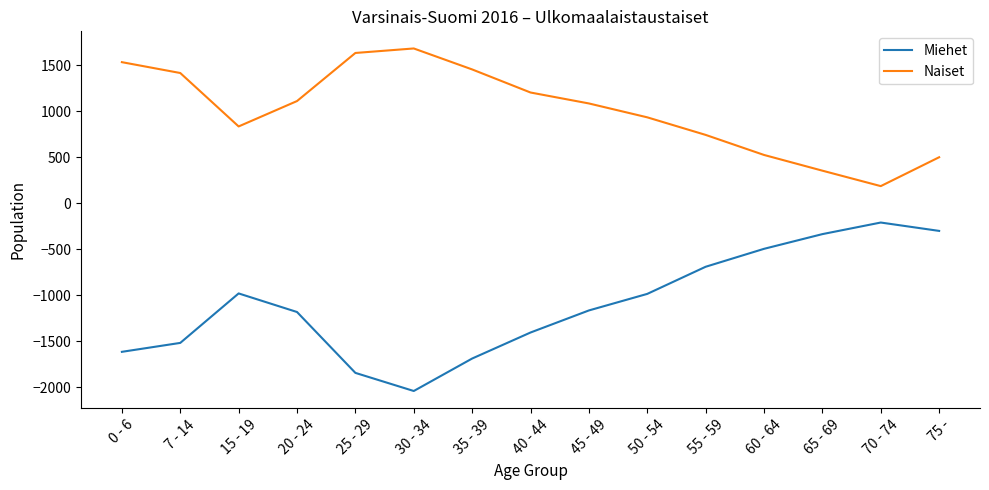

What is the total value across all series at 75 -?

197